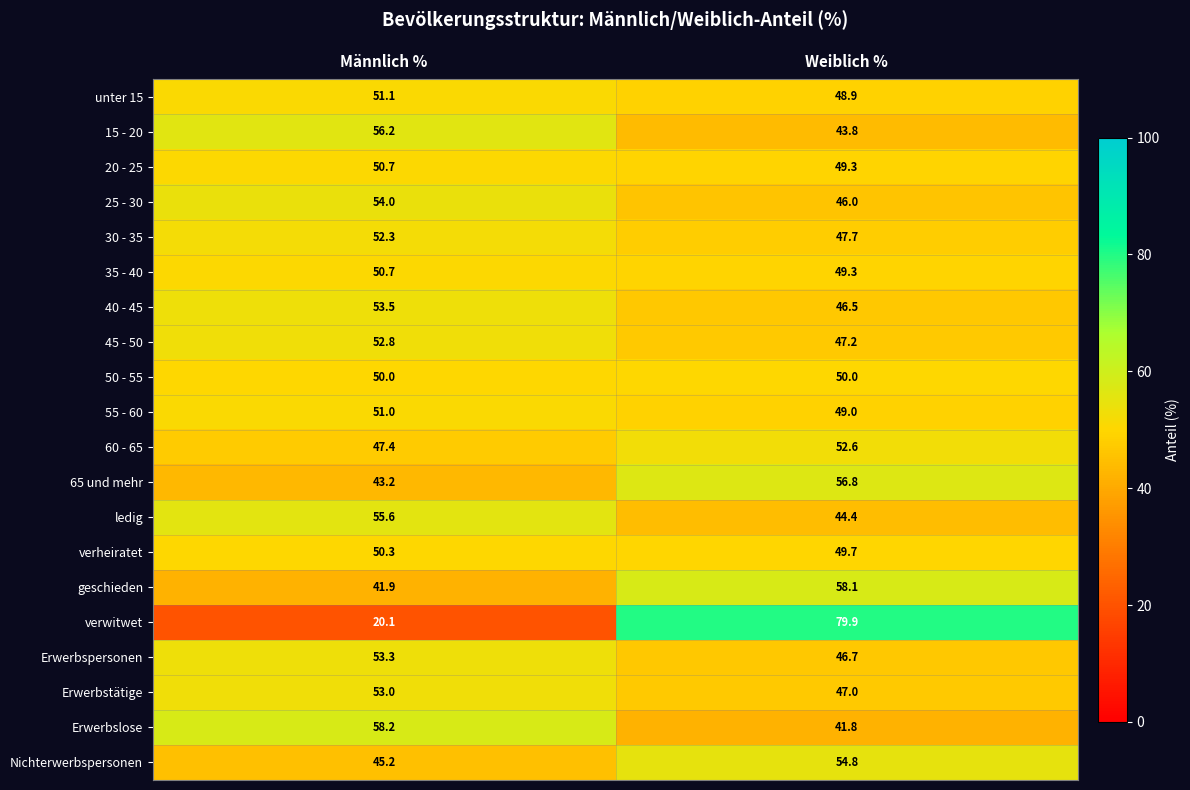

Between Männlich % and Weiblich %, which series saw the biggest shift?

verwitwet